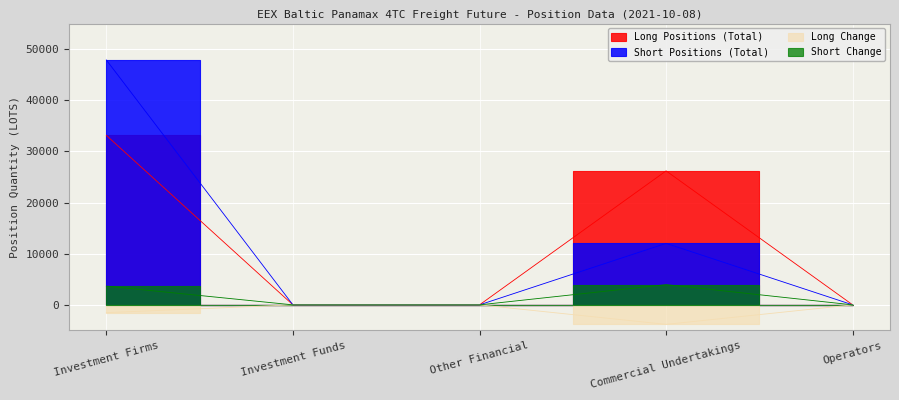

How many positive values does the Short Positions (Total) series have?

2